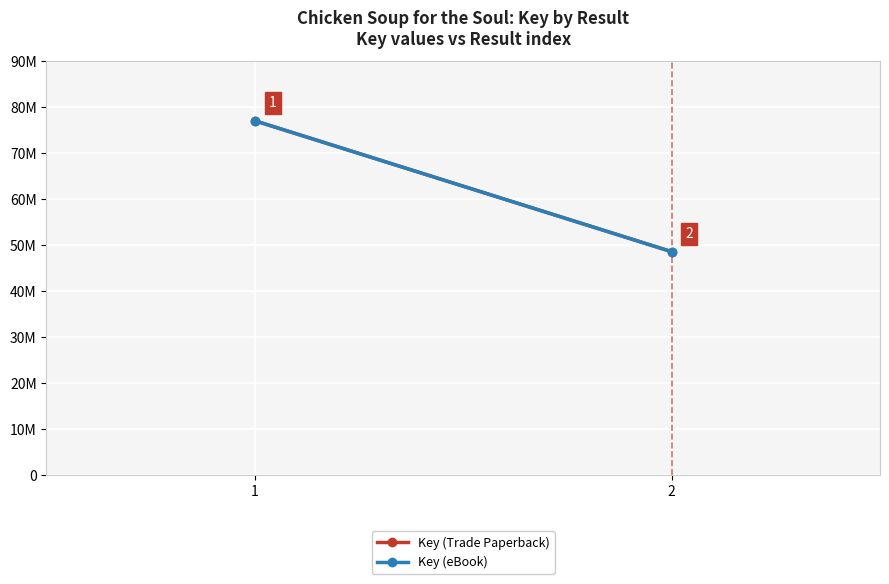

Is the value of Key (eBook) at 1 greater than the value of Key (Trade Paperback) at 2?

Yes